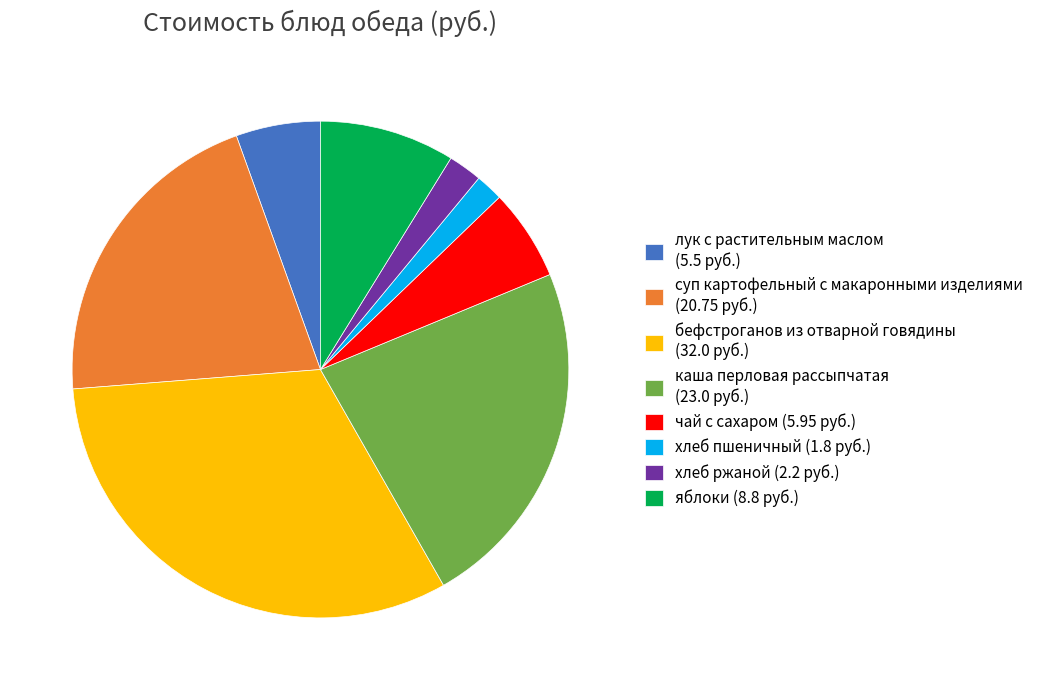

Between каша перловая рассыпчатая (23.0 руб.) and хлеб пшеничный (1.8 руб.), which is larger?

каша перловая рассыпчатая (23.0 руб.)